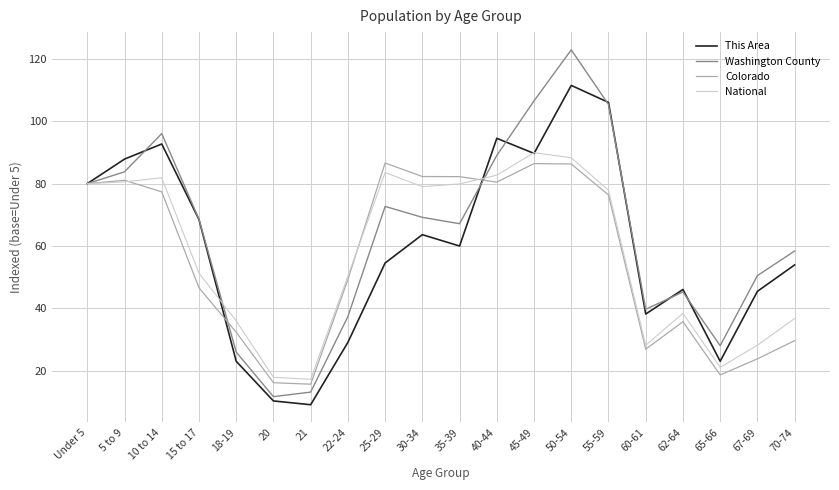

Count the number of categories in the chart.

20